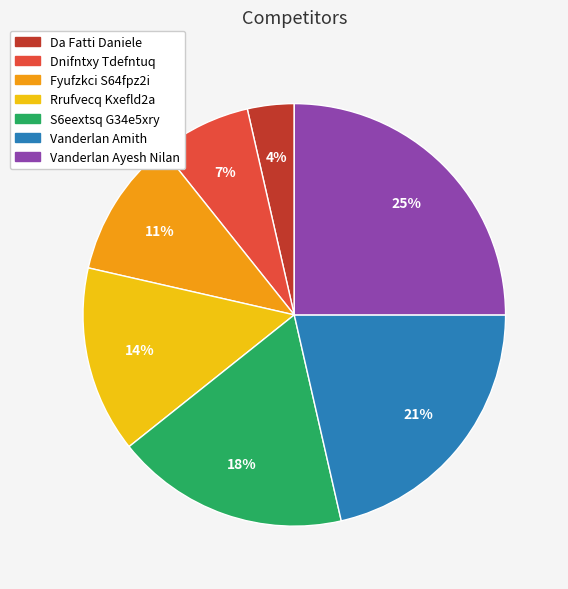

To the nearest percent, what is the difference between the largest and smallest slice percentages?

21%